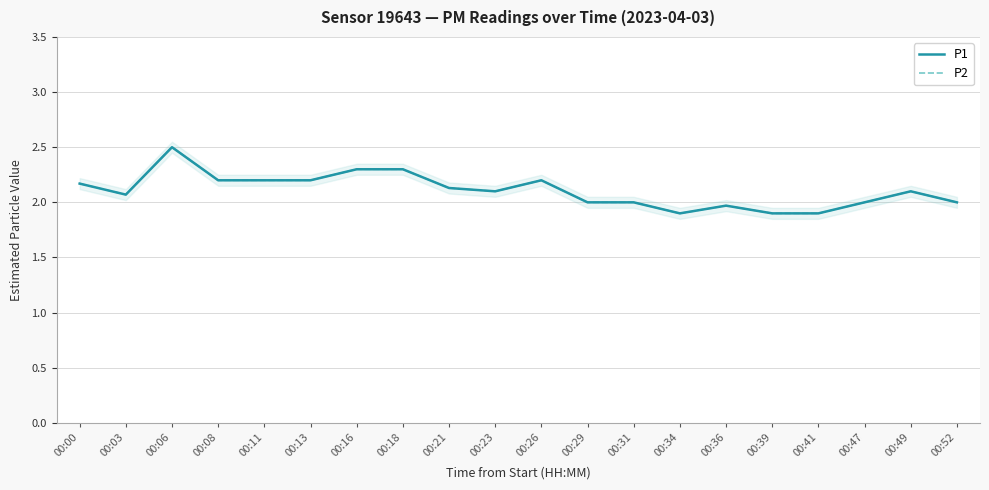

Reading left to right, extract all data points from this chart.

P1: 2.2	2.1	2.5	2.2	2.2	2.2	2.3	2.3	2.1	2.1	2.2	2.0	2.0	1.9	2.0	1.9	1.9	2.0	2.1	2.0
P2: 2.2	2.1	2.5	2.2	2.2	2.2	2.3	2.3	2.1	2.1	2.2	2.0	2.0	1.9	2.0	1.9	1.9	2.0	2.1	2.0